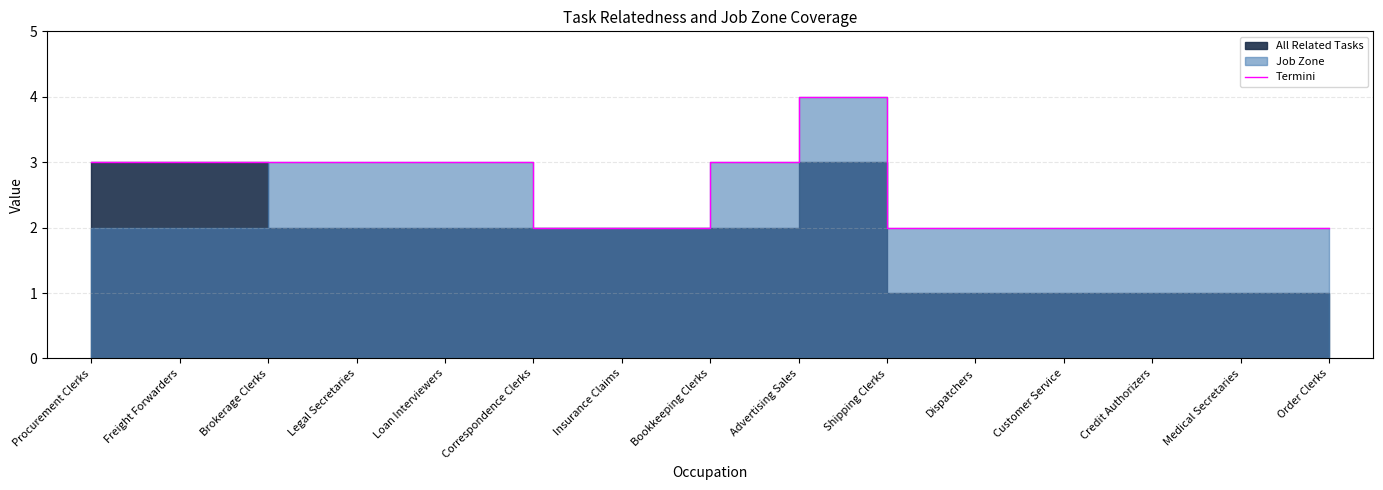

Where is the data nearest to the value 3?

Procurement Clerks